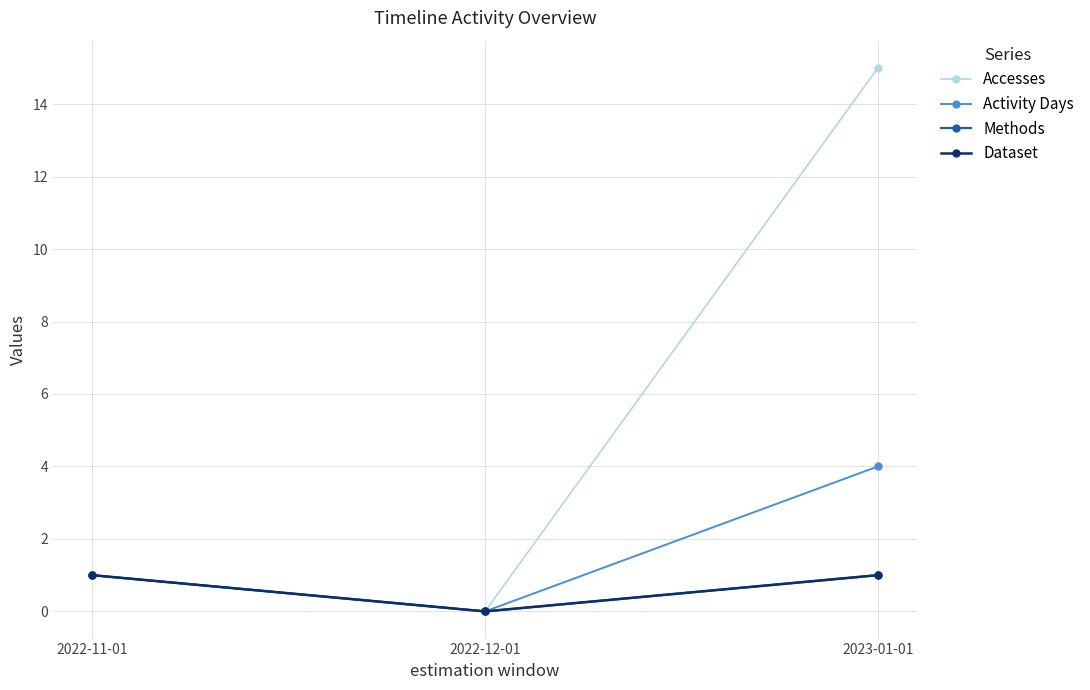

Is it true that Methods equals 1 at 2022-11-01?

True